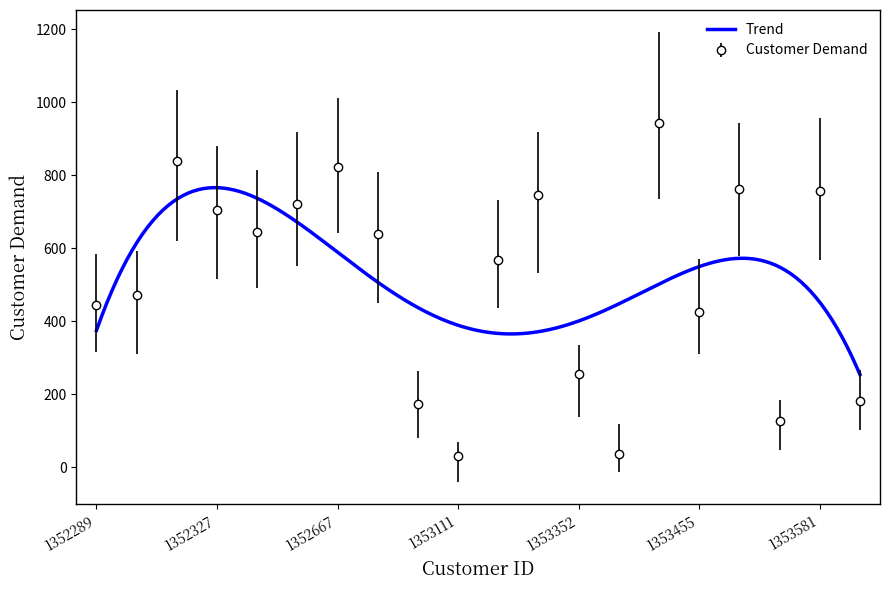

Rank the categories by value from lowest to highest.

1353111, 1353405, 1353534, 1352998, 1353606, 1353352, 1353455, 1352289, 1352312, 1353190, 1352863, 1352420, 1352327, 1352644, 1353322, 1353581, 1353488, 1352667, 1352326, 1353438